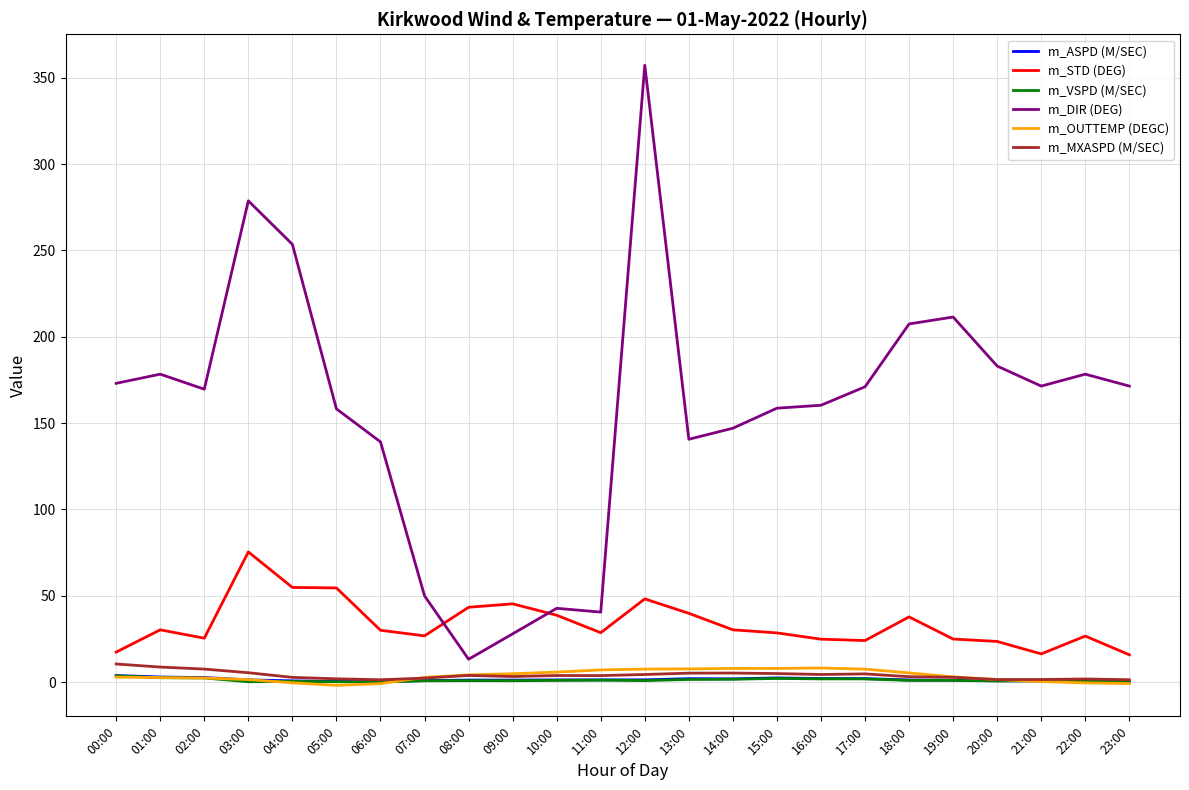

Between 01:00 and 08:00, which series saw the biggest shift?

m_DIR (DEG)